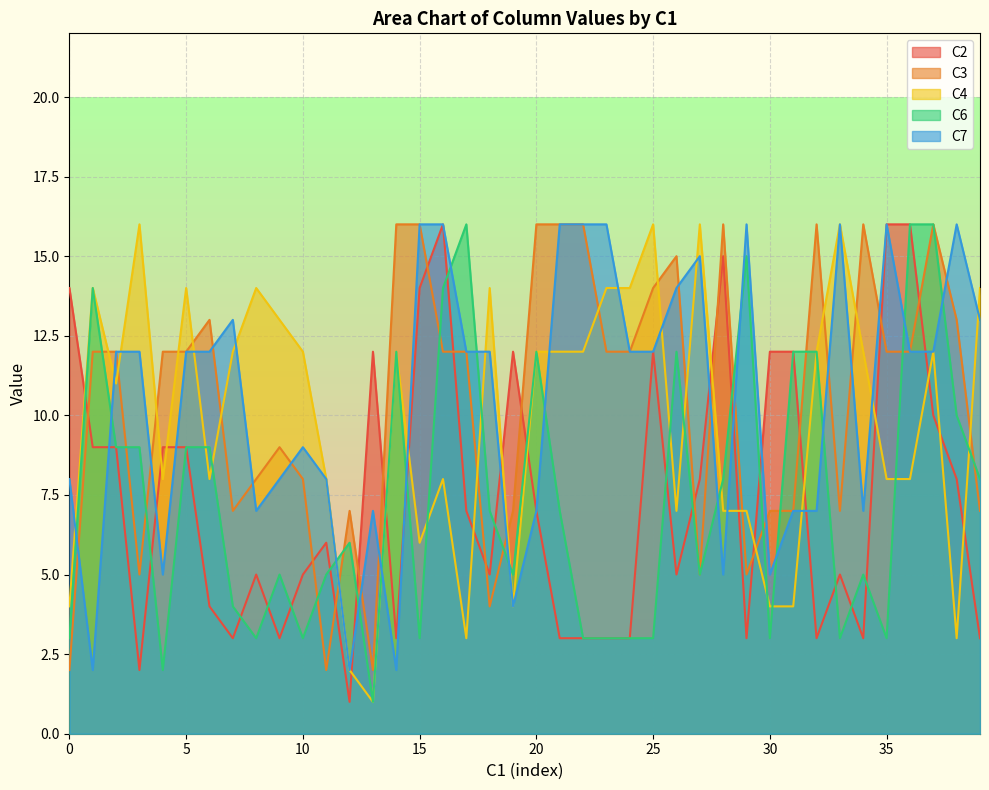

Reading right to left, extract all data points from this chart.

C2: 3	8	10	16	16	3	5	3	12	12	3	15	8	5	12	3	3	3	3	7	12	5	7	16	14	3	12	1	6	5	3	5	3	4	9	9	2	9	9	14
C3: 7	13	16	12	12	16	7	16	7	7	5	16	5	15	14	12	12	16	16	16	7	4	12	12	16	16	2	7	2	8	9	8	7	13	12	12	5	12	12	2
C4: 14	3	12	8	8	12	16	12	4	4	7	7	16	7	16	14	14	12	12	12	4	14	3	8	6	12	1	2	8	12	13	14	12	8	14	8	16	11	14	4
C6: 8	10	16	16	3	5	3	12	12	3	15	8	5	12	3	3	3	3	7	12	5	7	16	14	3	12	1	6	5	3	5	3	4	9	9	2	9	9	14	3
C7: 13	16	12	12	16	7	16	7	7	5	16	5	15	14	12	12	16	16	16	7	4	12	12	16	16	2	7	2	8	9	8	7	13	12	12	5	12	12	2	8